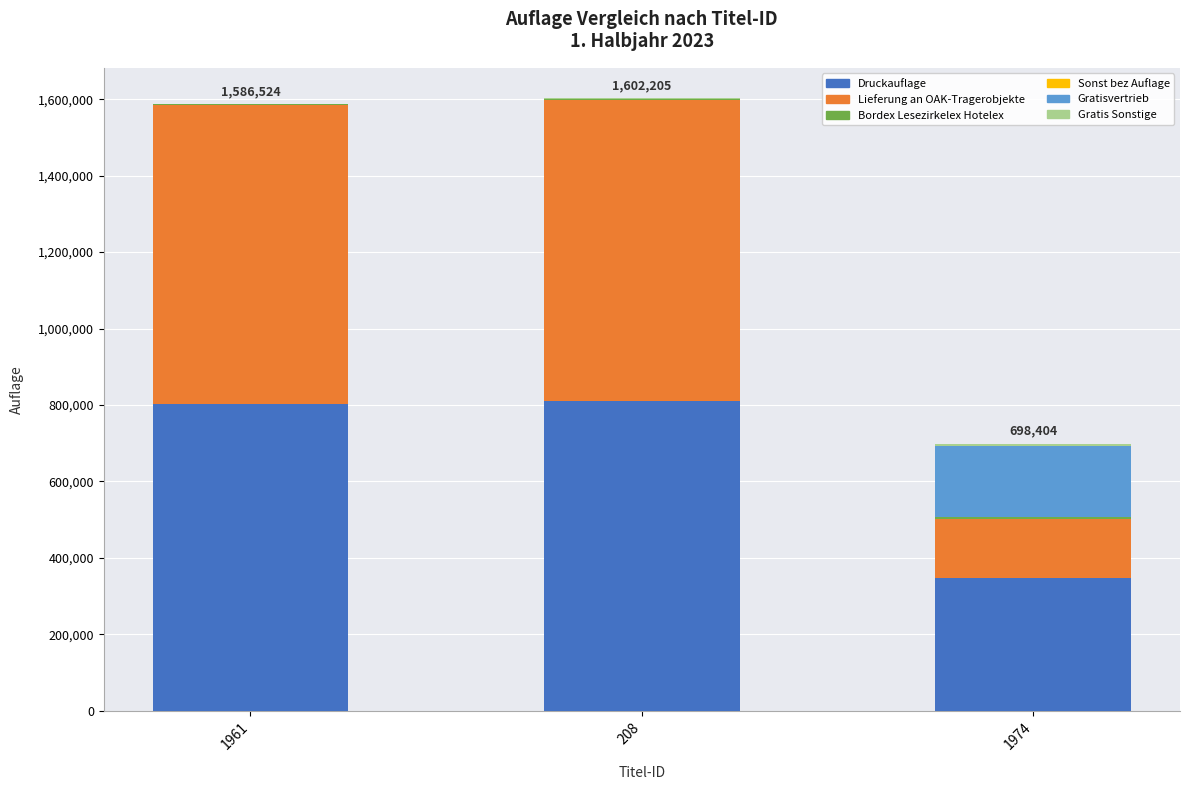

What is the highest value of the Druckauflage series?

811073